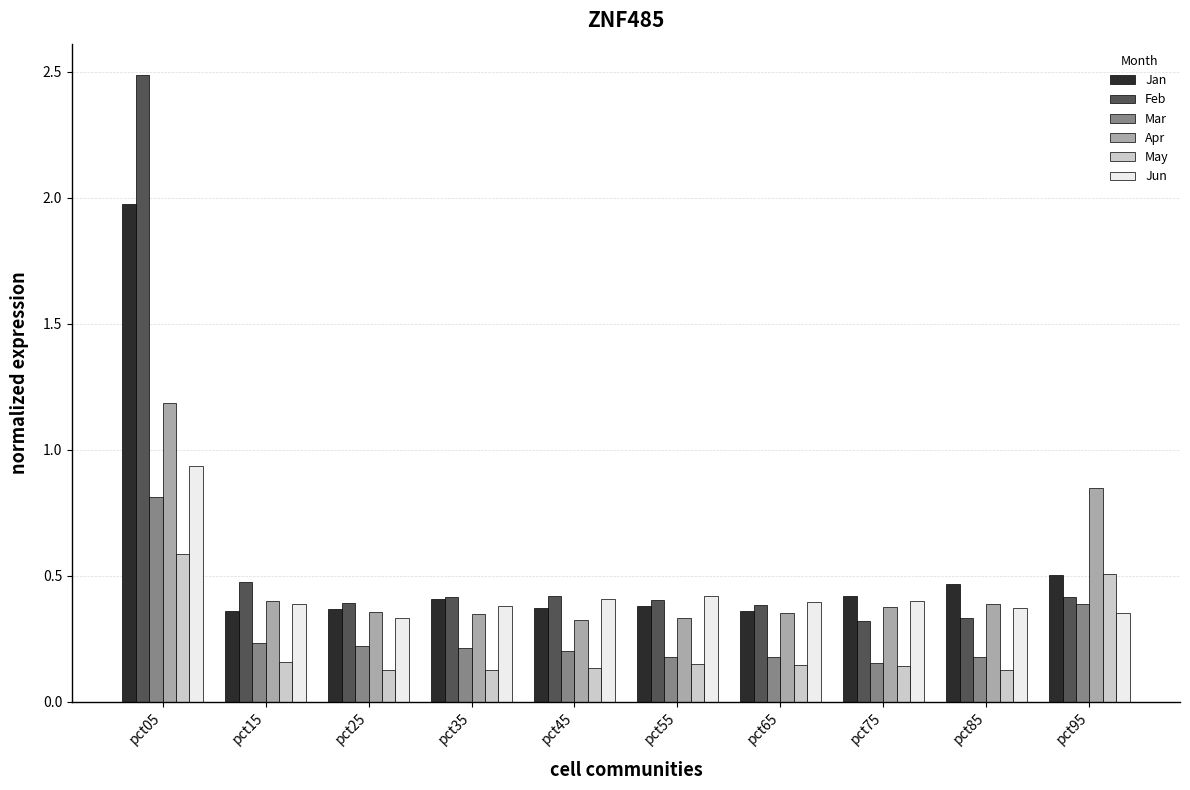

What is the highest value of the Apr series?

1.2